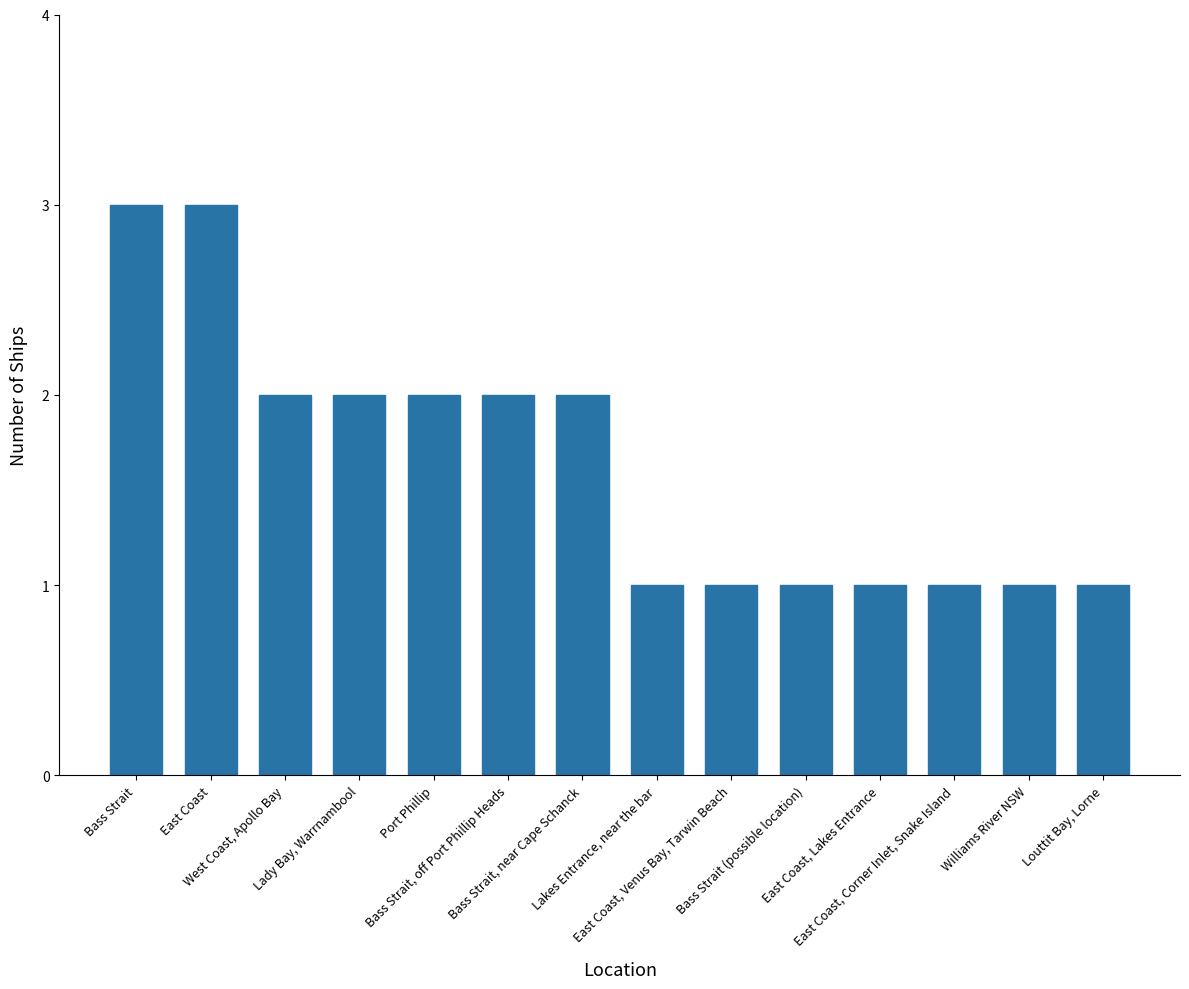

Between East Coast, Venus Bay, Tarwin Beach and Bass Strait, off Port Phillip Heads, which is larger?

Bass Strait, off Port Phillip Heads